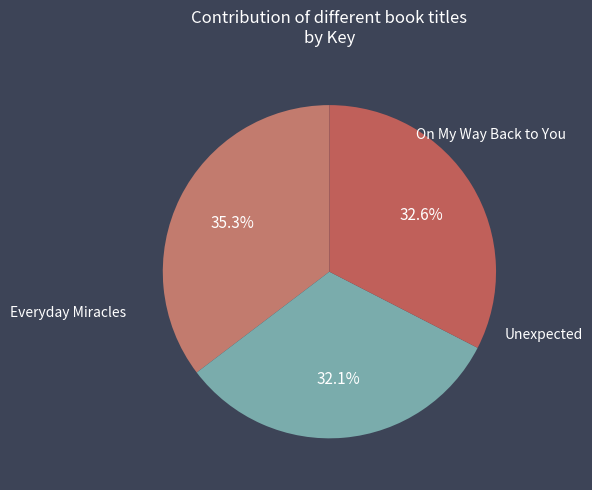

Do Everyday Miracles and On My Way Back to You together represent more than half of the pie?

Yes